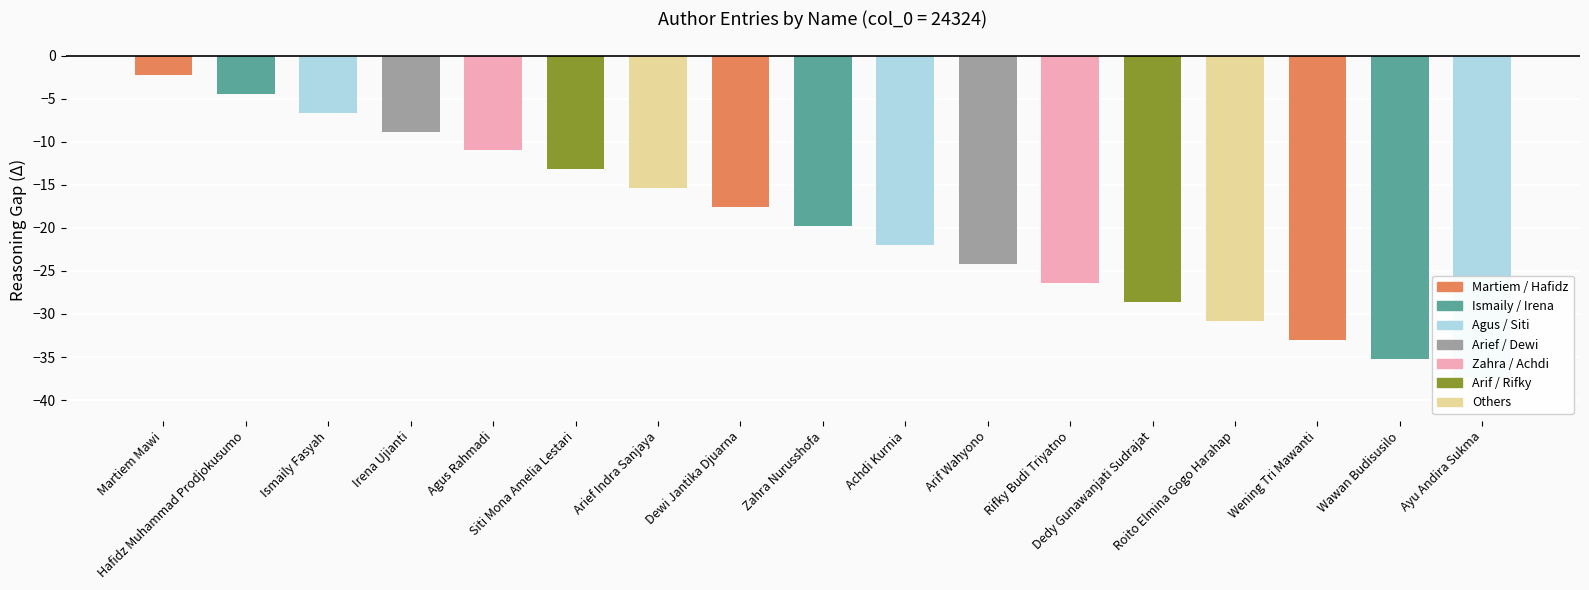

How many values are below -19?

9